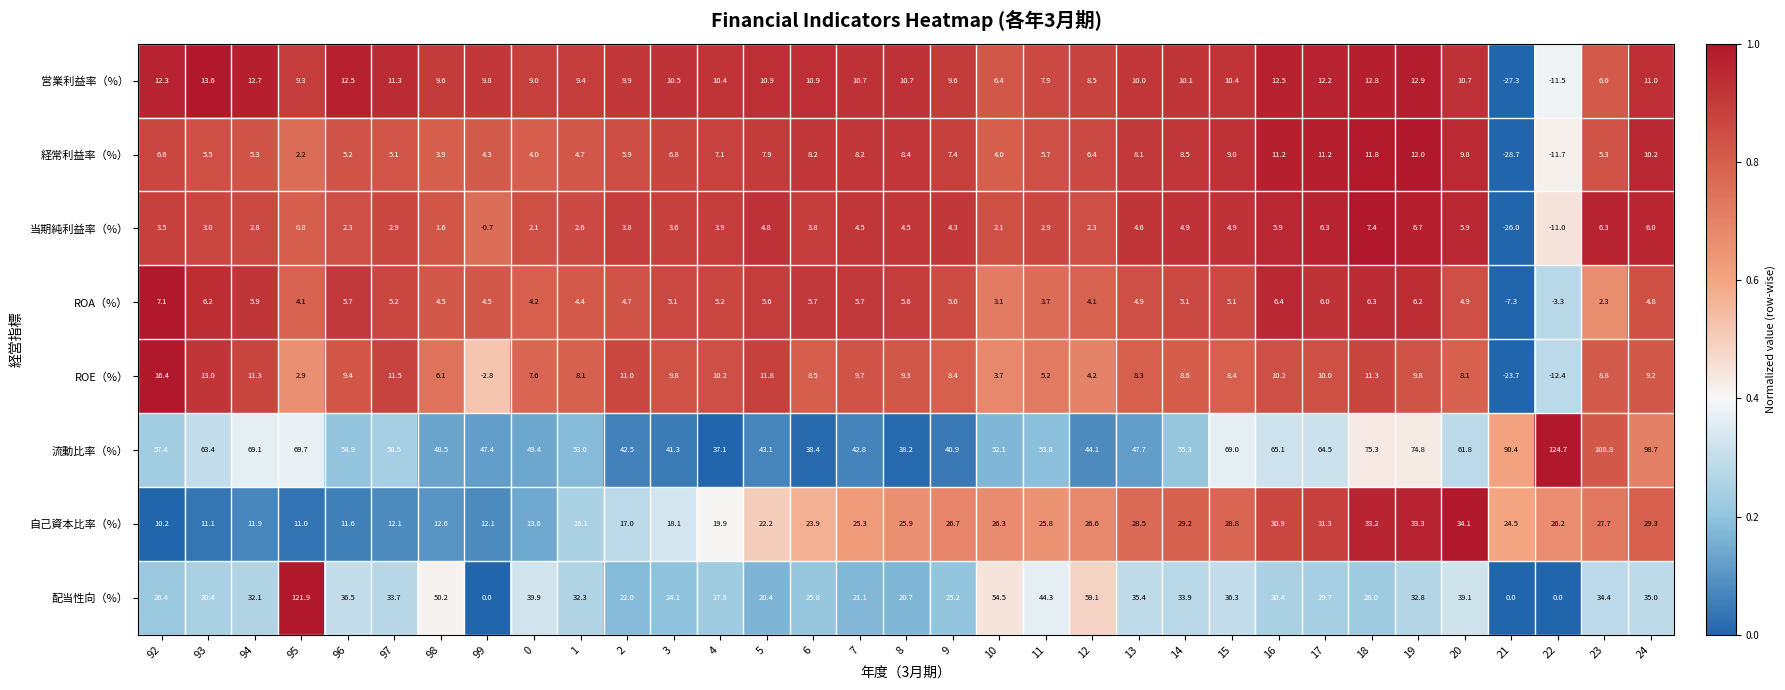

What is the average value of the ROE（%） series?

7.0